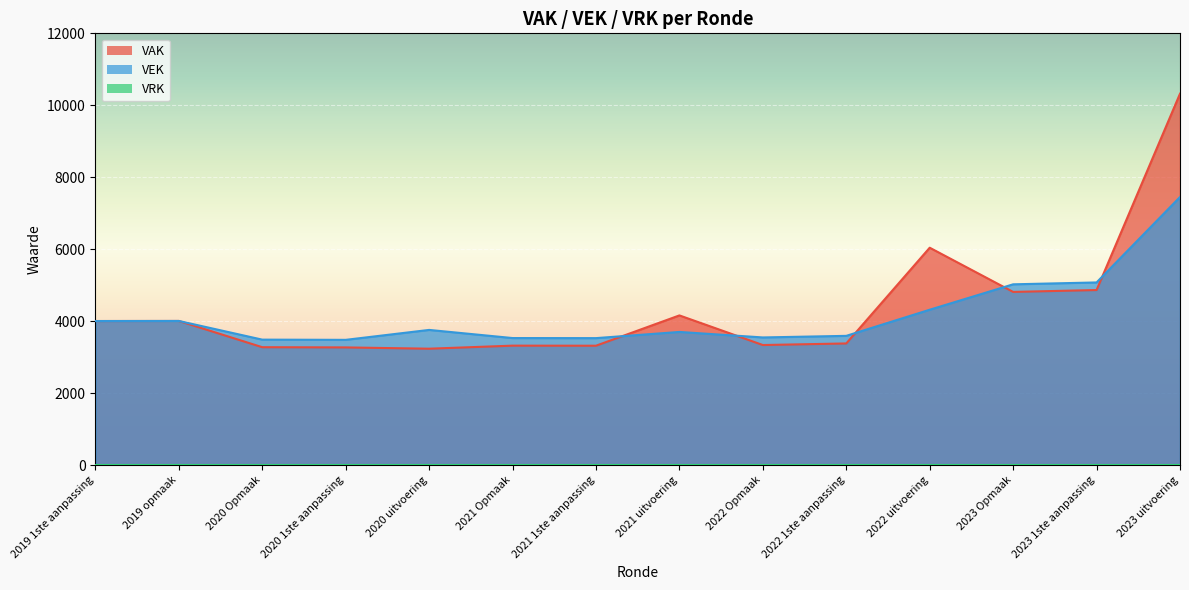

Reading left to right, what are all the values shown in this chart?

VAK: 4007	4009	3280	3274	3238	3323	3321	4163	3340	3384	6044	4816	4868	10323
VEK: 4007	4009	3490	3484	3760	3534	3532	3704	3551	3595	4321	5027	5079	7452